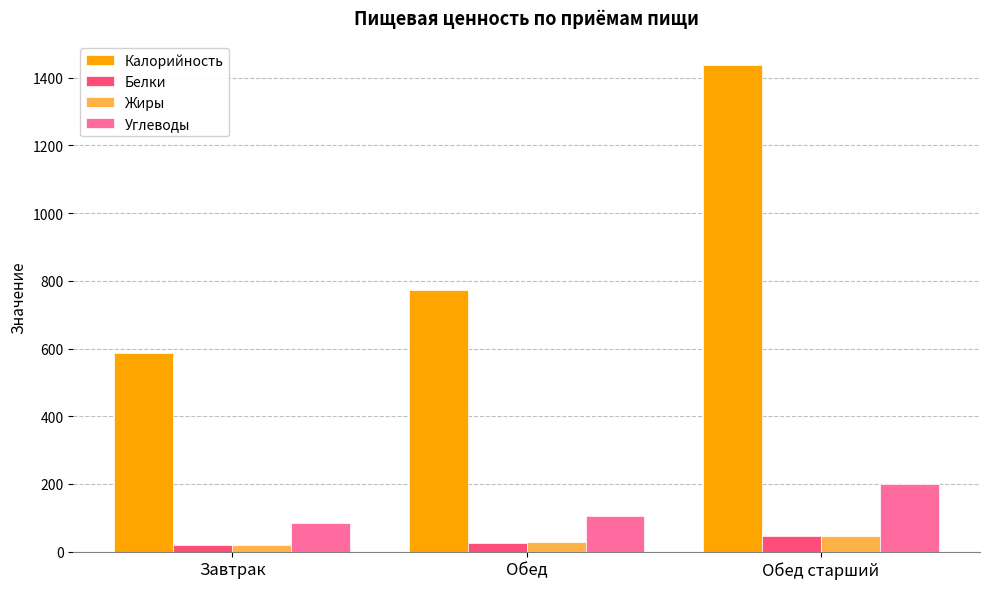

What is the difference between the maximum and minimum values in the Белки series?

26.9